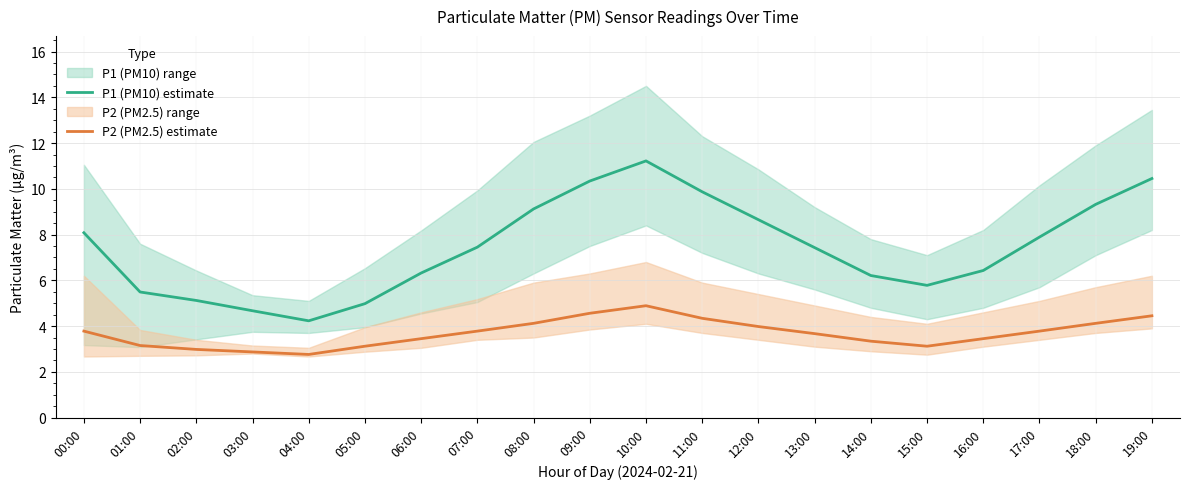

In P1 (PM10) estimate, how many points are lower than both neighbors (excluding endpoints)?

2